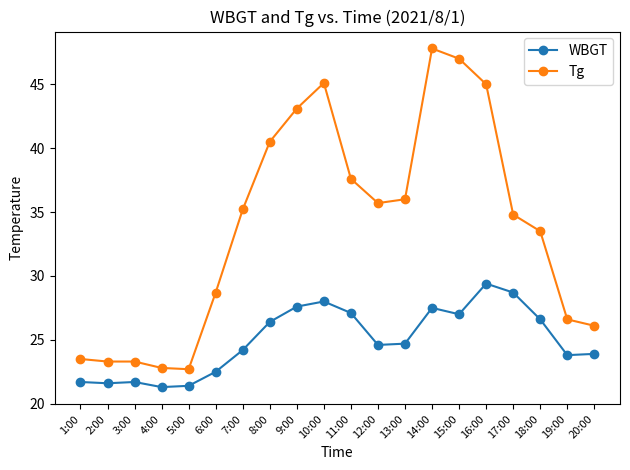

What is the sum of all Tg values?

678.3